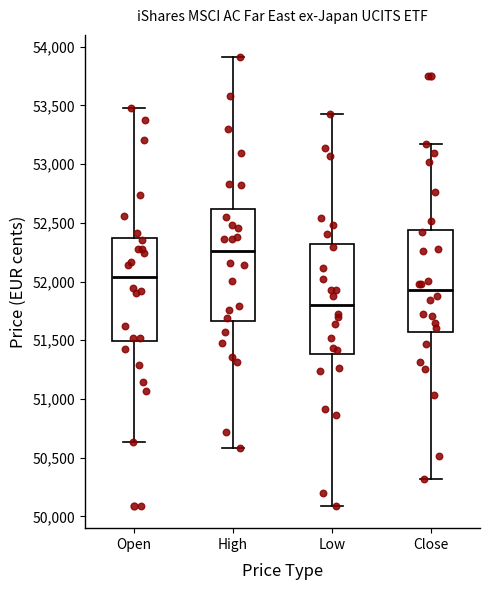

Which box's median line is the highest?

High